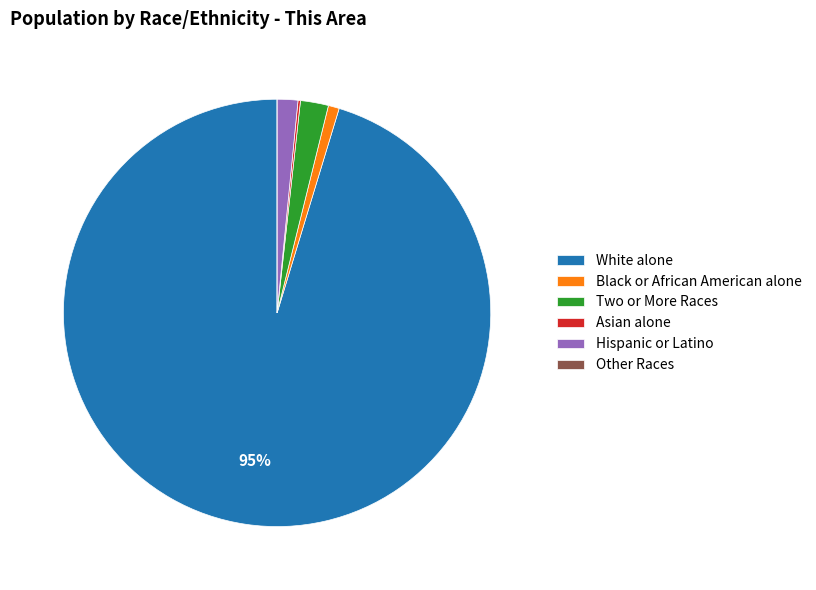

What percentage is the Two or More Races slice, to the nearest percent?

2%